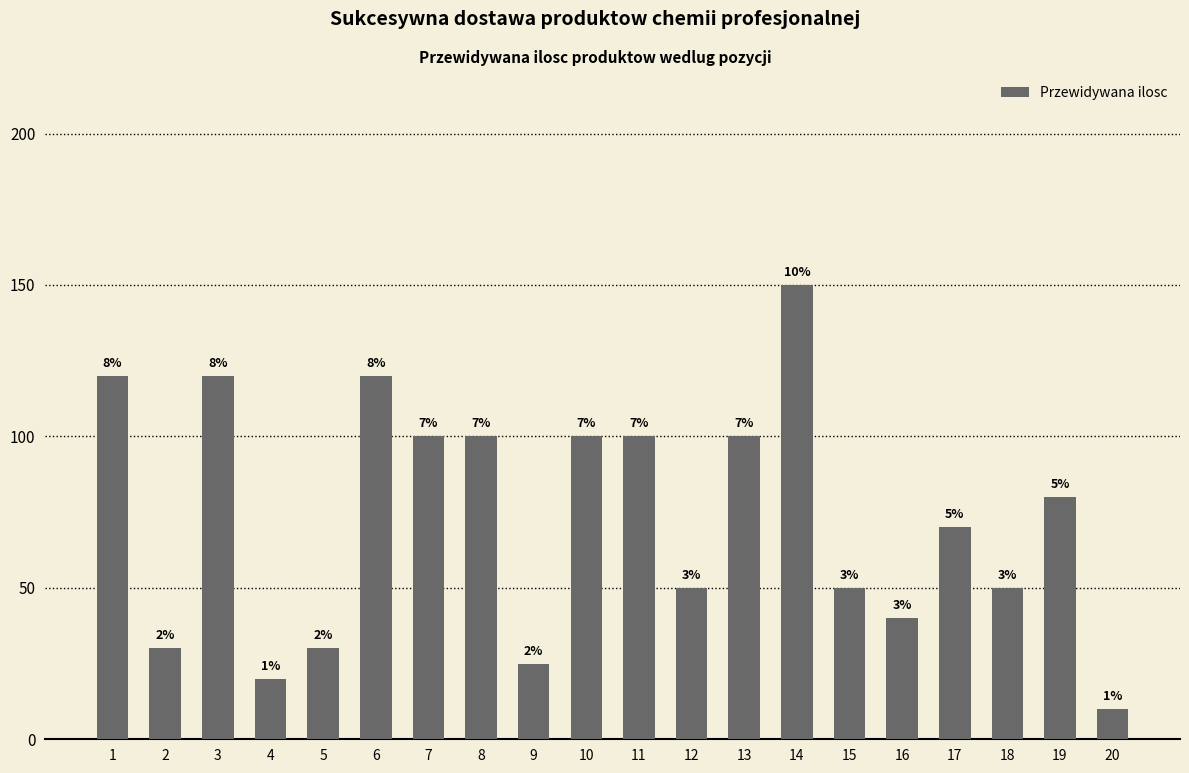

Does the chart contain any negative values?

No